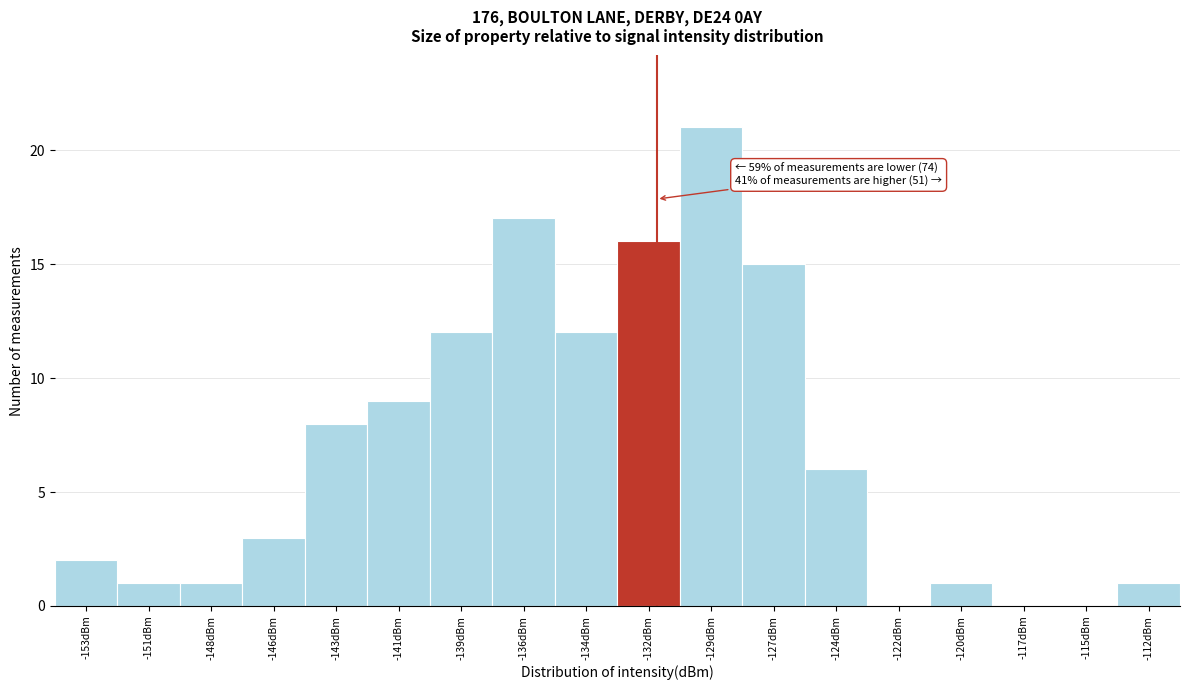

What is the sum of all values?

125